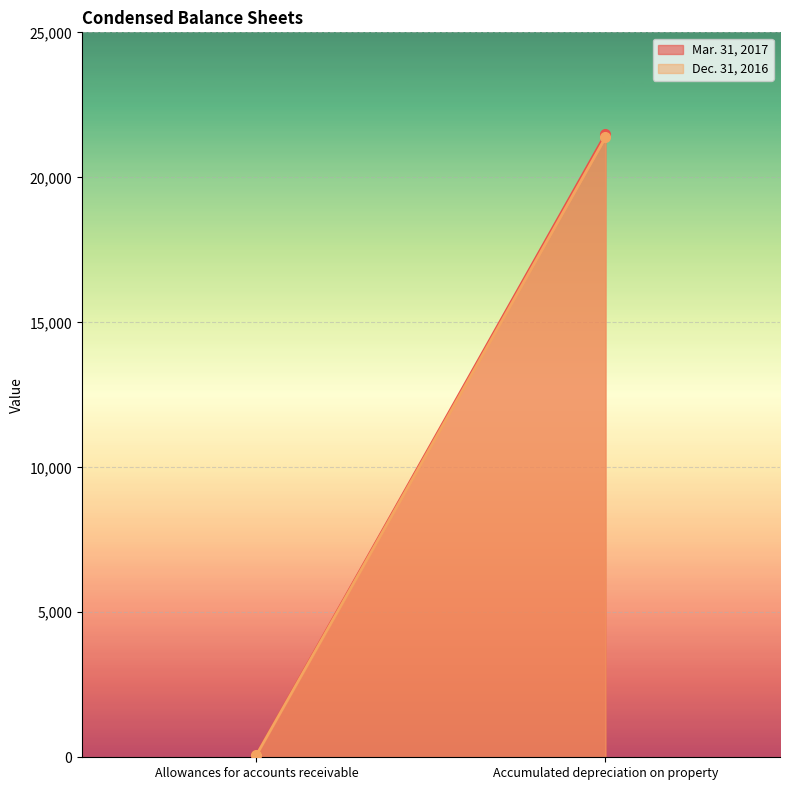

Rank the series by their average value, from lowest to highest.

Dec. 31, 2016, Mar. 31, 2017